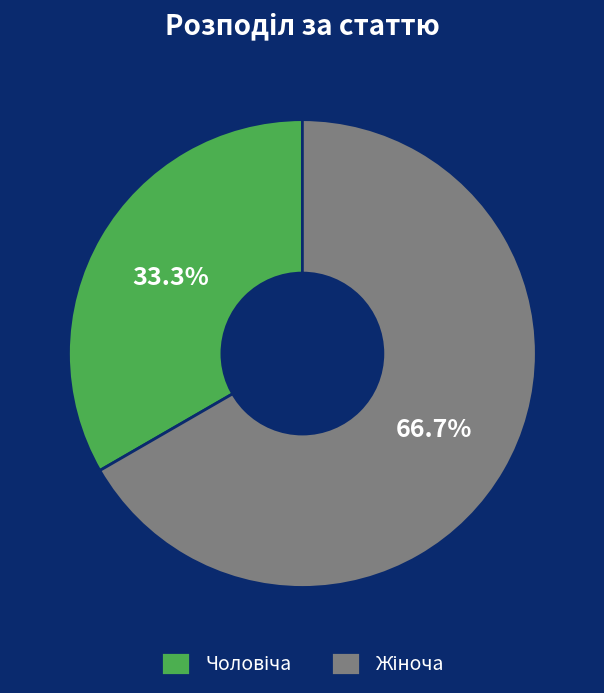

Does any single category account for the majority?

Yes